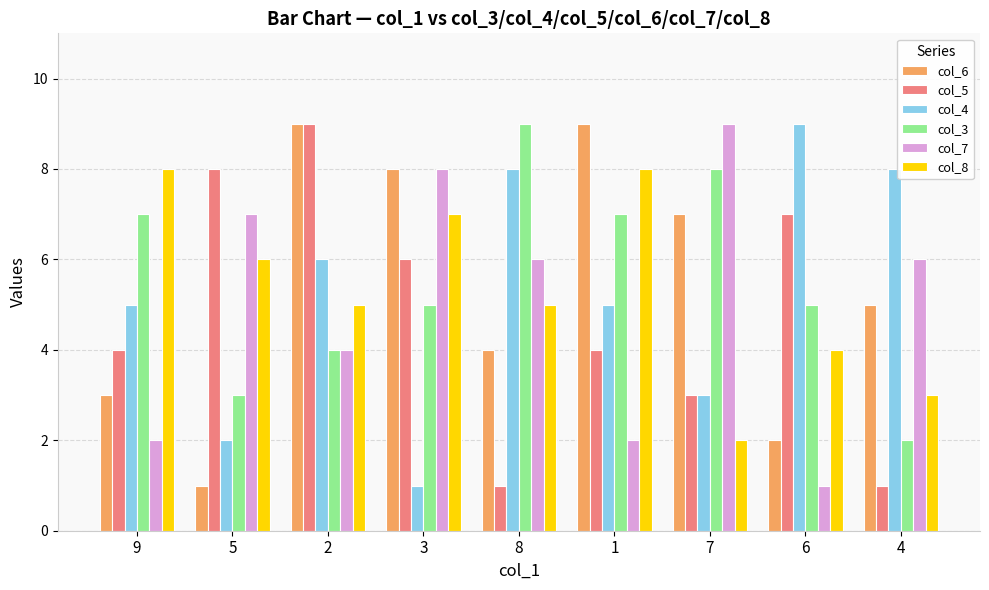

Which series changed the most between 2 and 7?

col_5